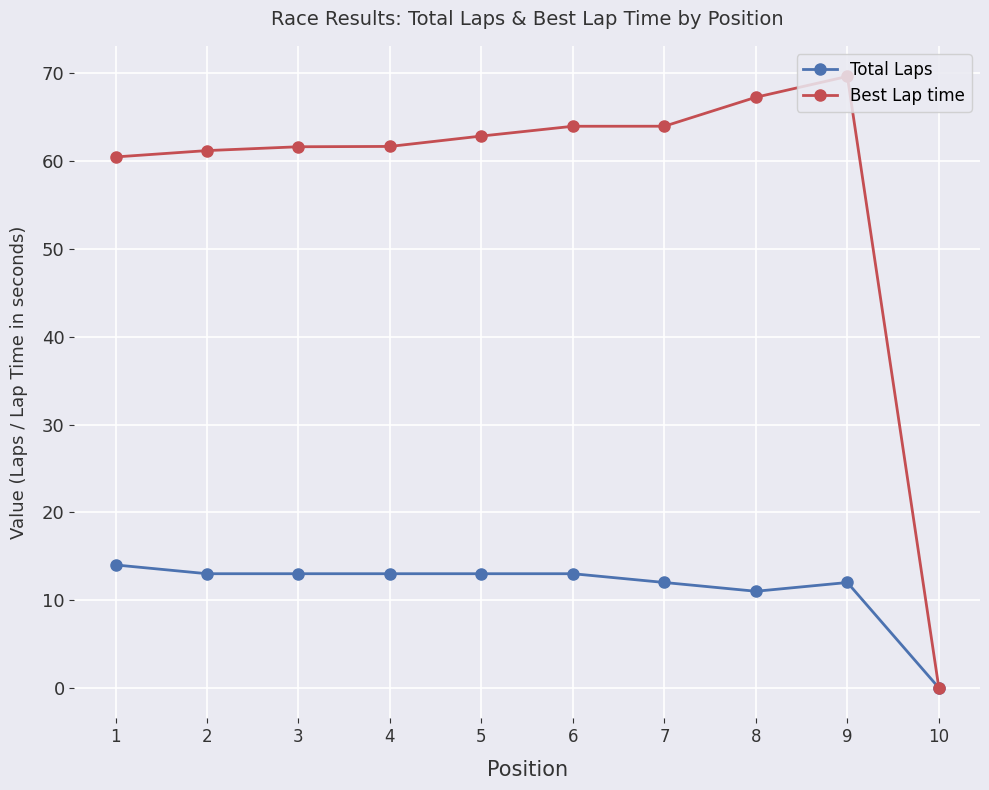

Does the chart have visible grid lines?

Yes